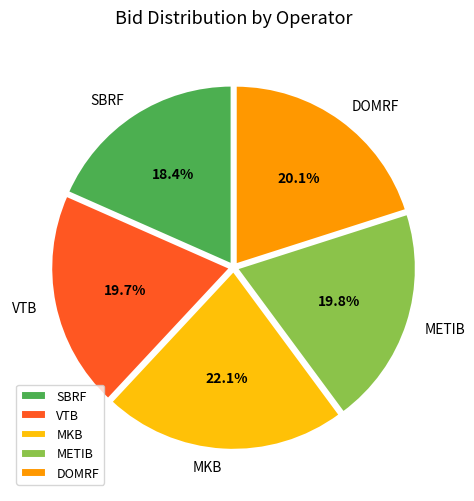

Do METIB and MKB together represent more than half of the pie?

No